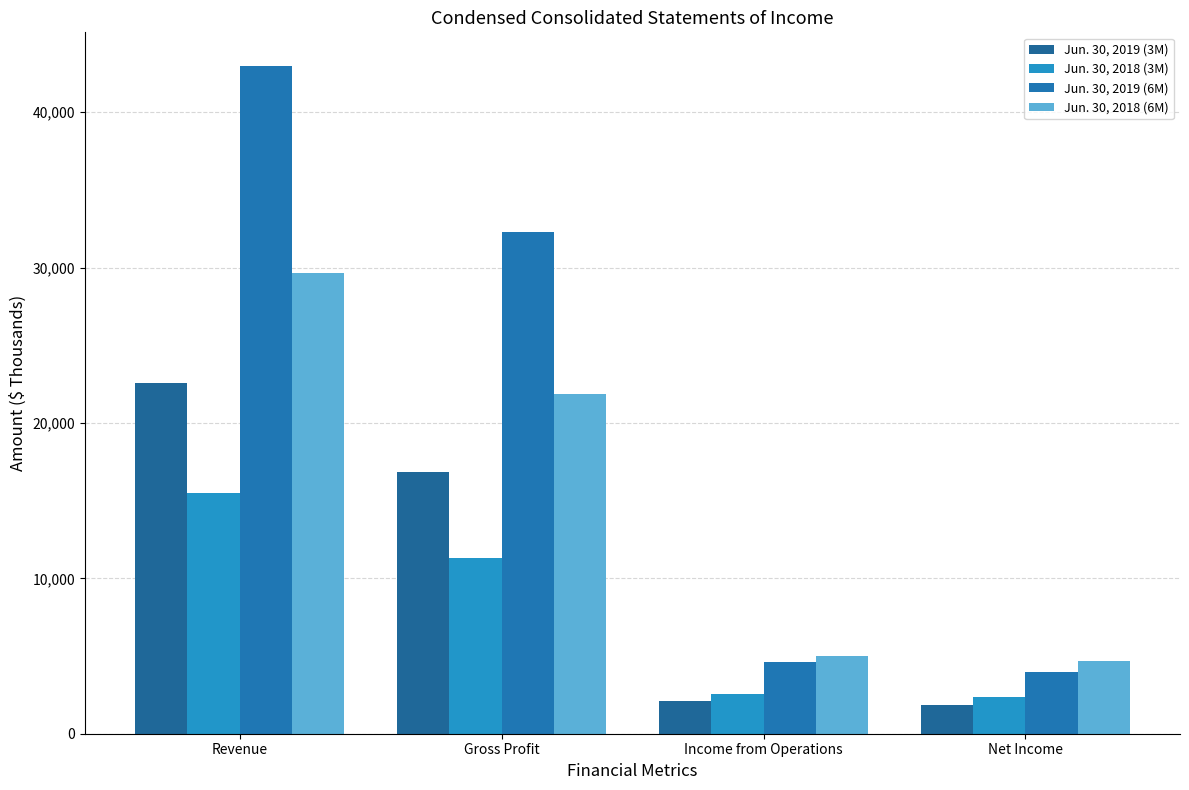

What is the label of the 4th bar from the left?

Net Income